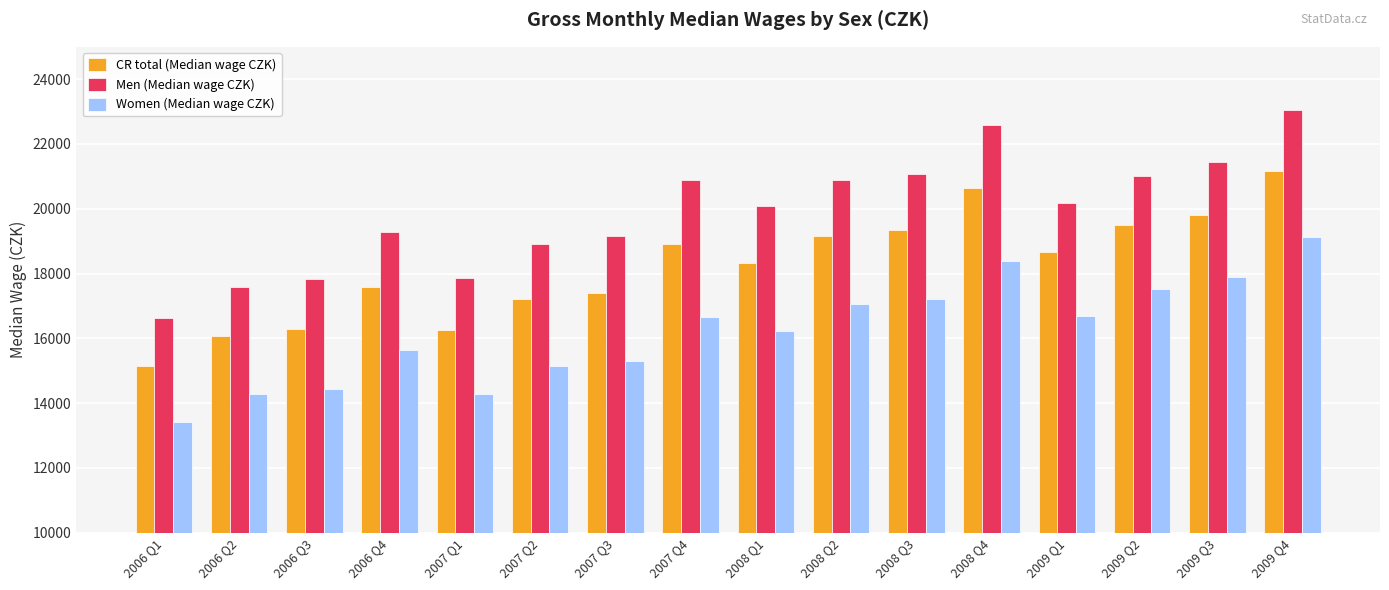

What is the difference between the maximum and second lowest values in the Women (Median wage CZK) series?

4838